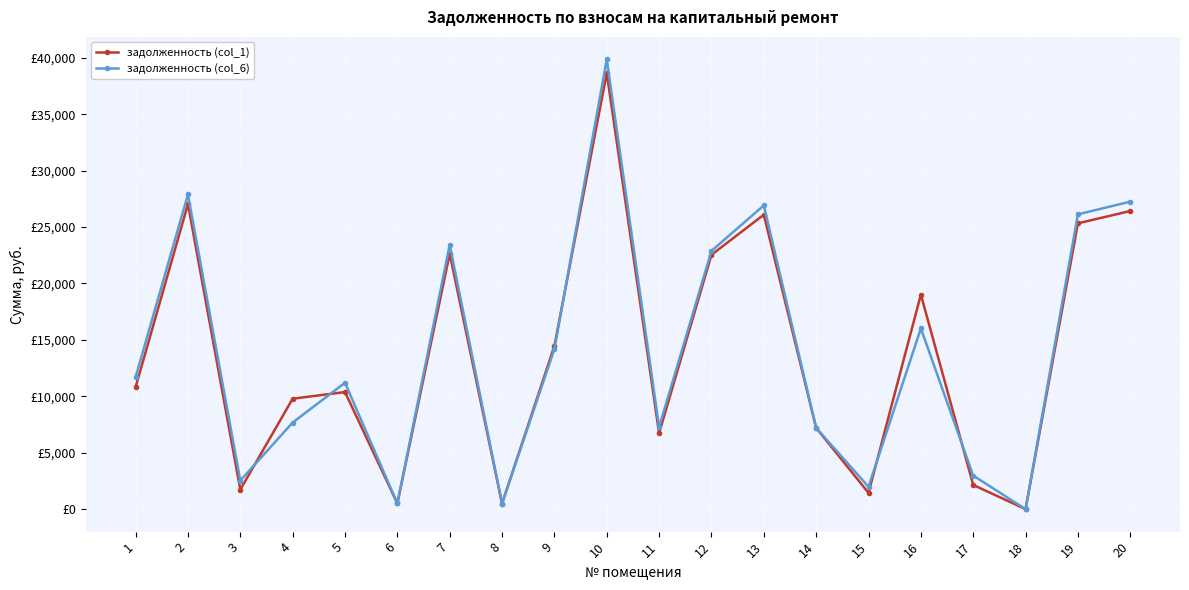

The задолженность (col_6) series shows 44769.4 at 20. True or false?

False